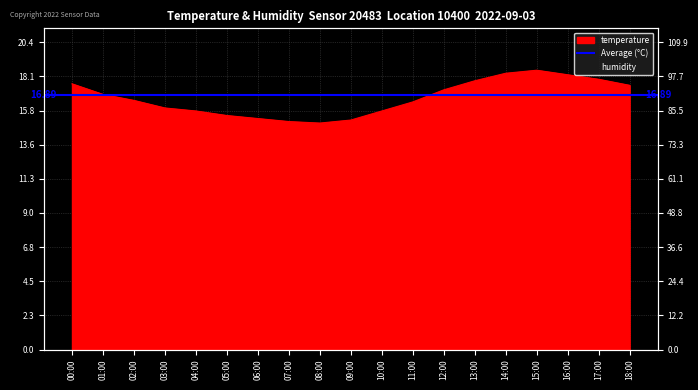

What is the maximum value shown in the chart?

18.5